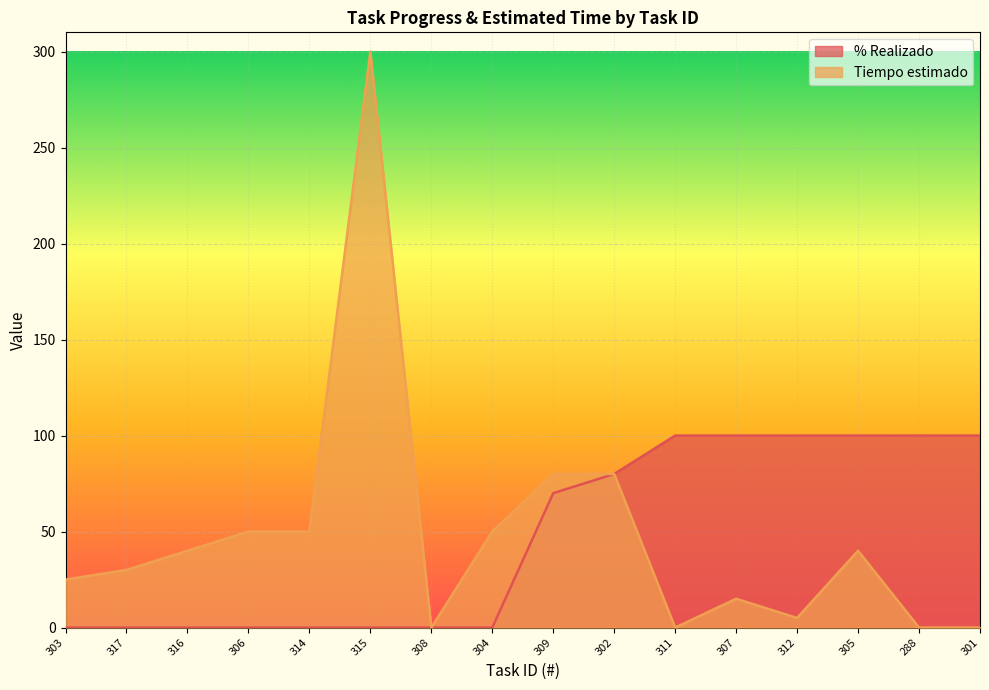

The Tiempo estimado series shows 41 at 303. True or false?

False